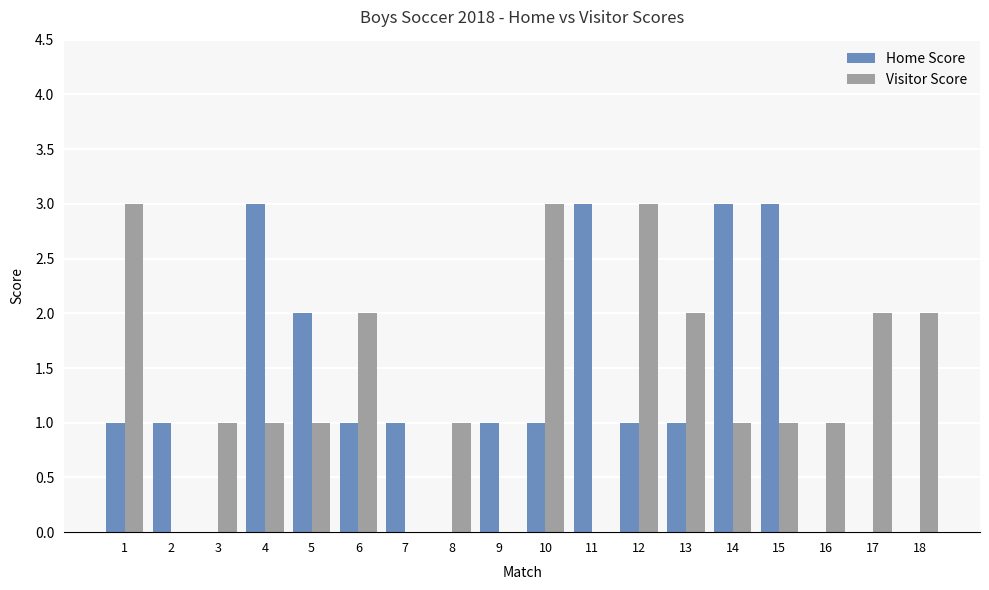

Is it true that Home Score equals -2 at 3?

False